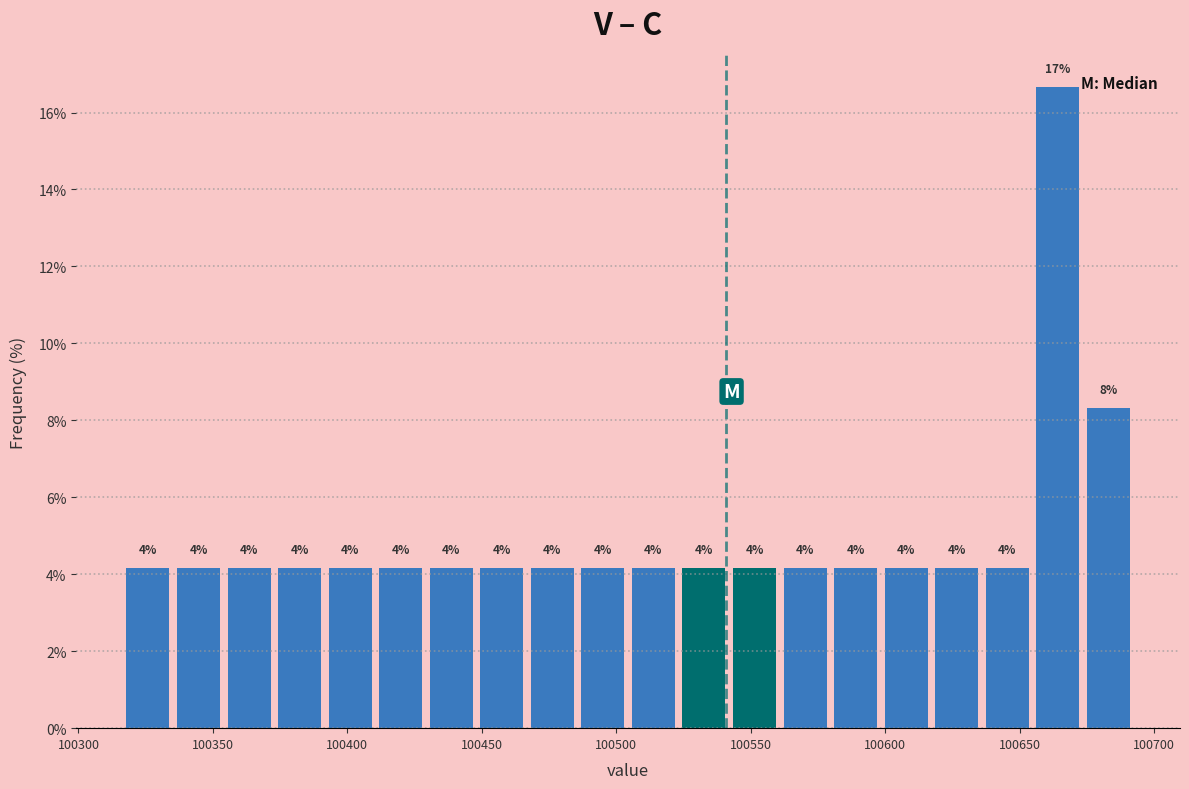

Read against the x-axis, roughly where is the centre of the tallest bar?

100665